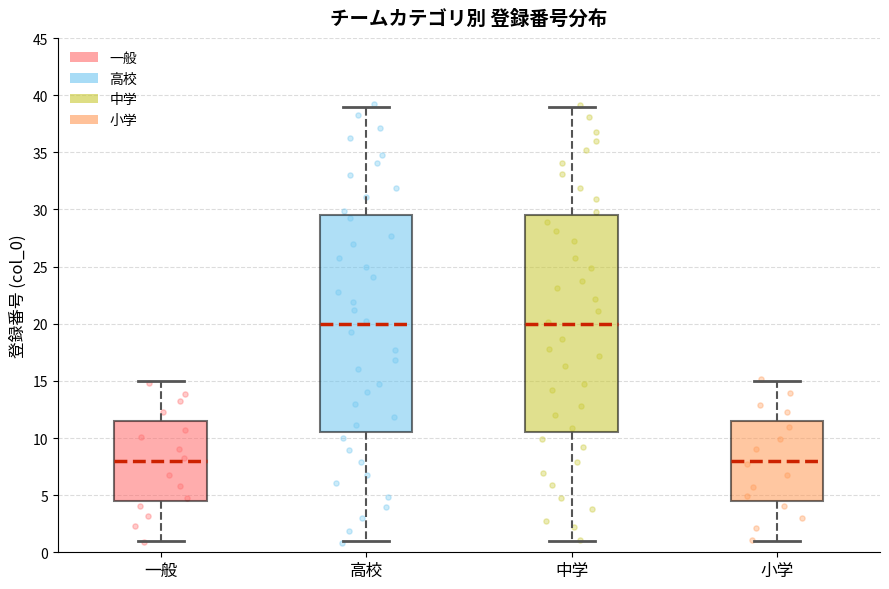

Reading left to right, read every box against the y-axis: the position of its median line, the range the box covers, and the ends of its whiskers. The values are not printed on the chart, so give them approximately, as read against the axis.

一般: median 8.0, box 4.5 to 11.5, whiskers 1.0 to 15.0
高校: median 20.0, box 10.5 to 29.5, whiskers 1.0 to 39.0
中学: median 20.0, box 10.5 to 29.5, whiskers 1.0 to 39.0
小学: median 8.0, box 4.5 to 11.5, whiskers 1.0 to 15.0